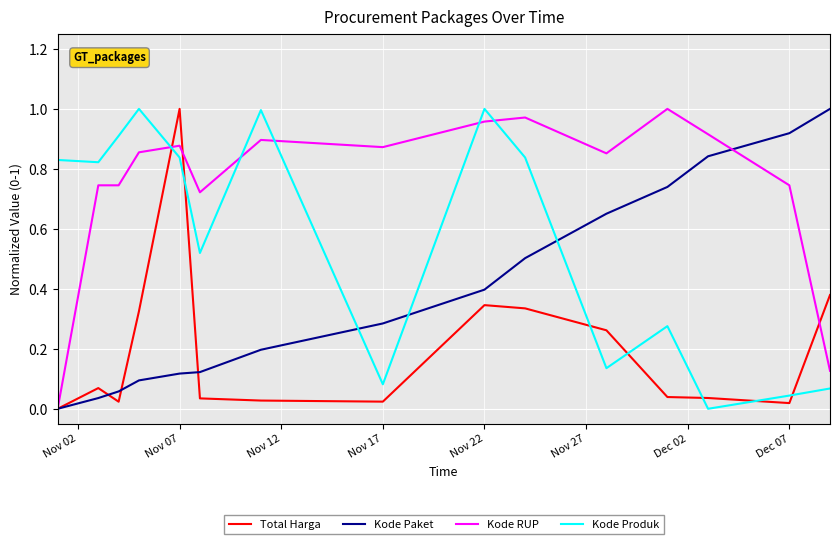

Rank the series by their average value, from highest to lowest.

Kode RUP, Kode Produk, Kode Paket, Total Harga